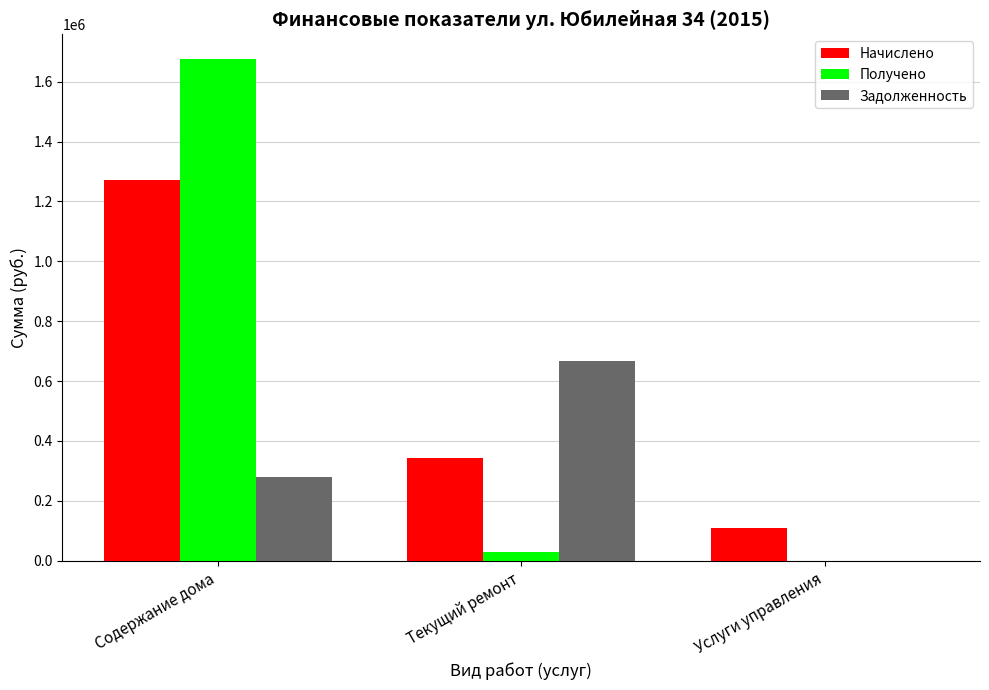

Between Содержание дома and Текущий ремонт, which series saw the biggest shift?

Получено